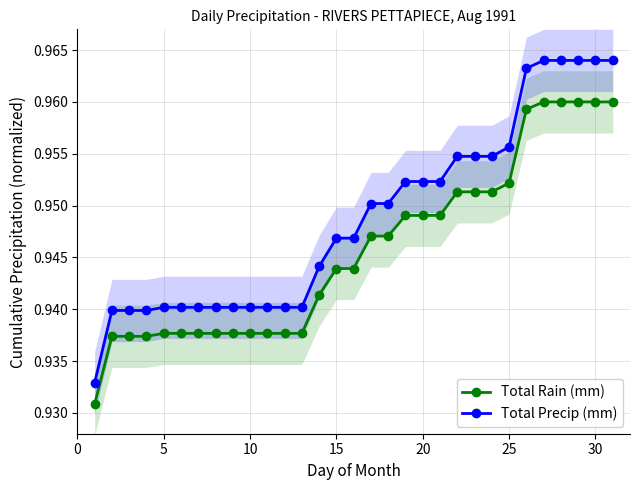

What is the minimum value shown in the chart?

0.9